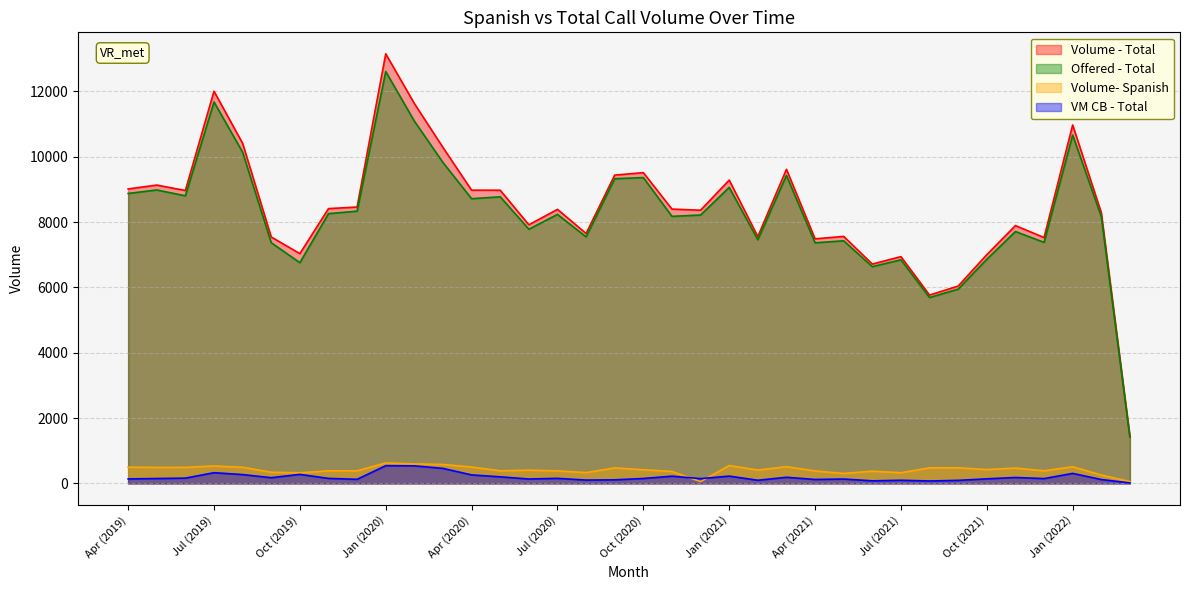

At which category is the sum across all series the highest?

Jan (2020)